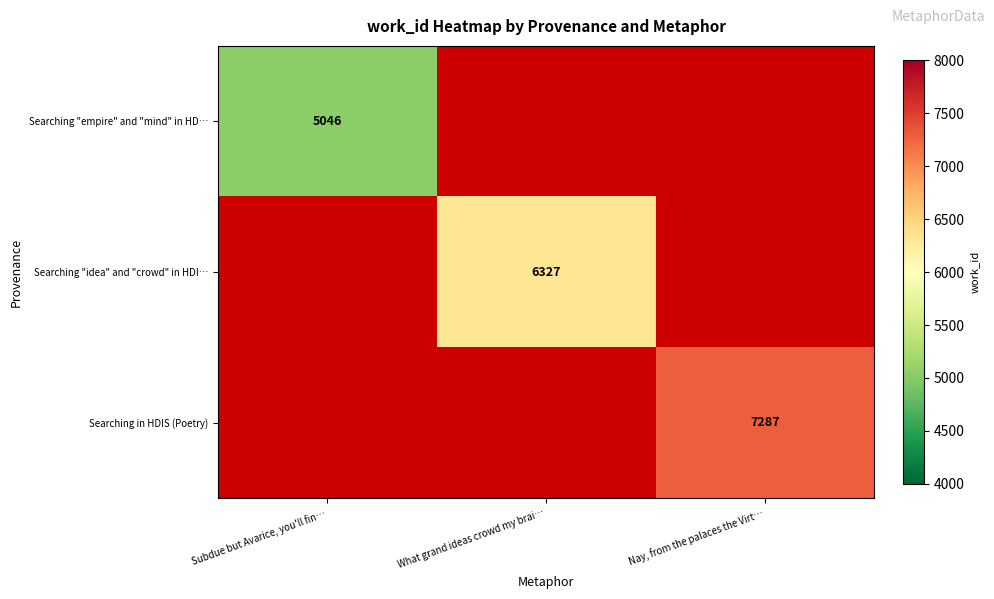

What is the smallest value displayed?

5046.0